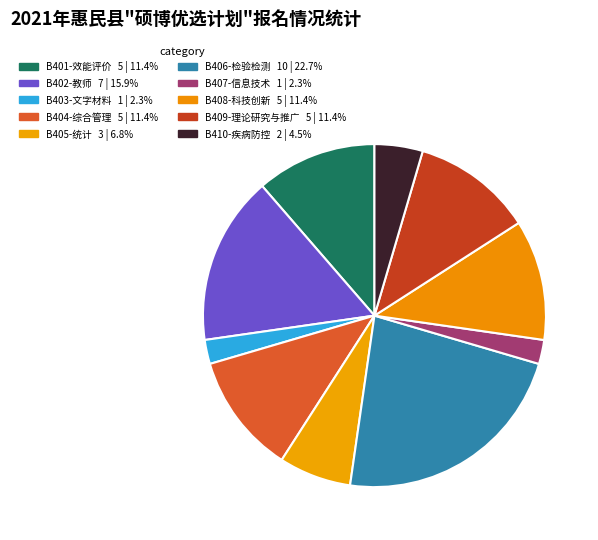

Combined, what portion of the pie is B406-检验检测 and B410-疾病防控?

27.3%